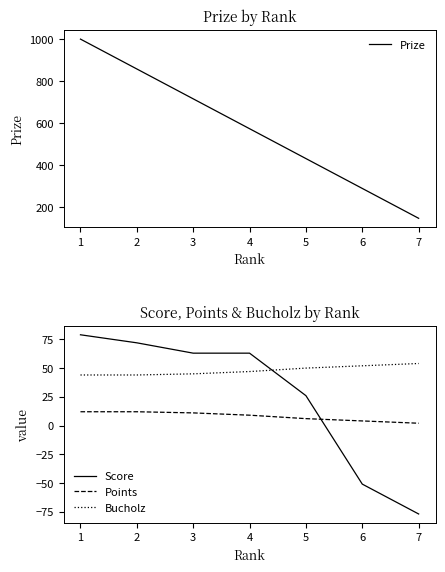

The value of Points at 0 is 12. True or false?

True